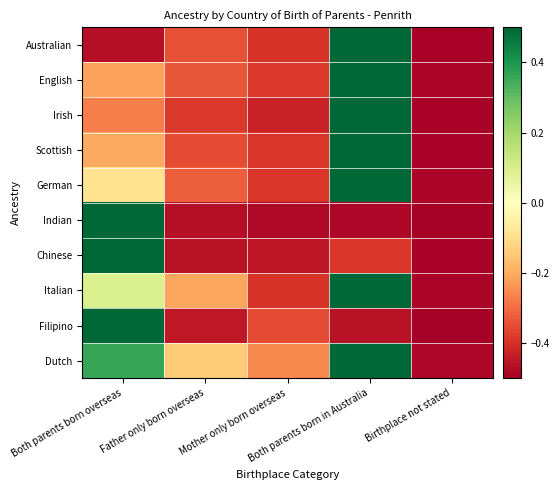

At which category is the sum across all series the highest?

Both parents born in Australia